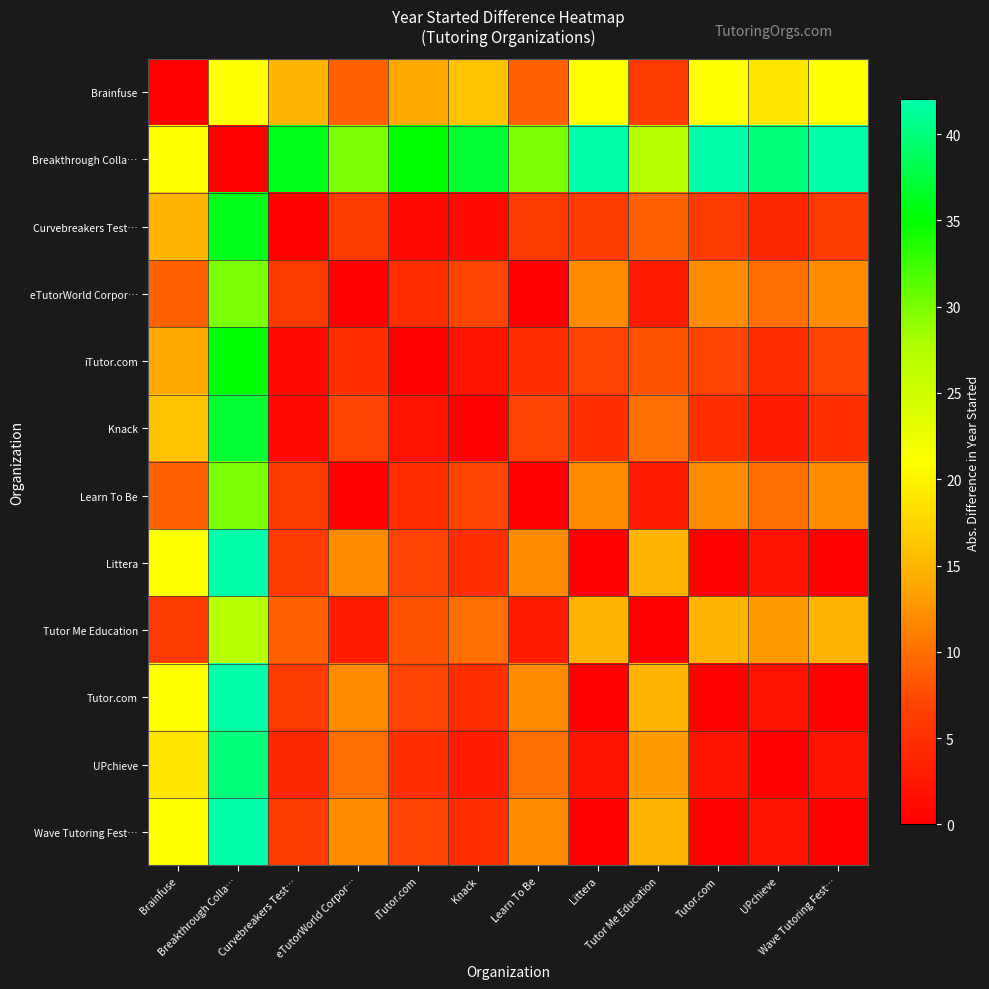

Which series has the widest spread of values?

Breakthrough Colla…